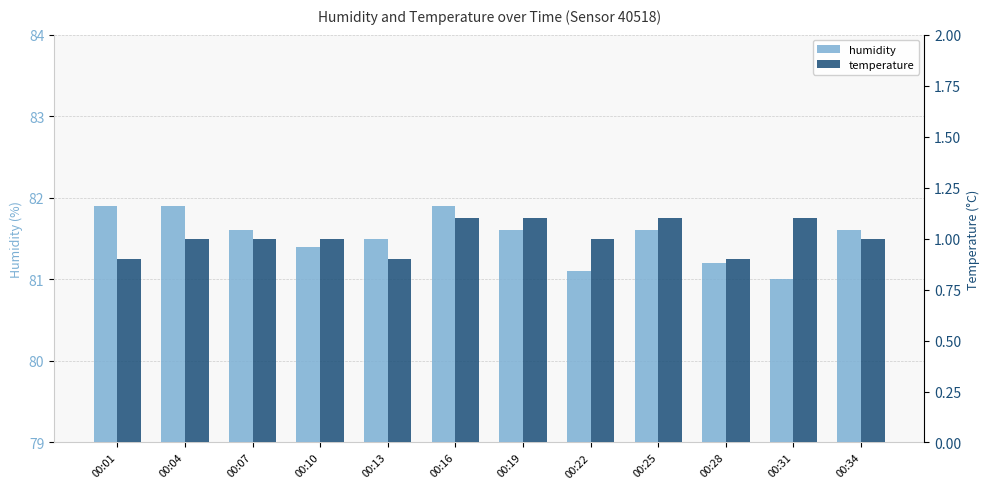

At which category is the sum across all series the highest?

00:16